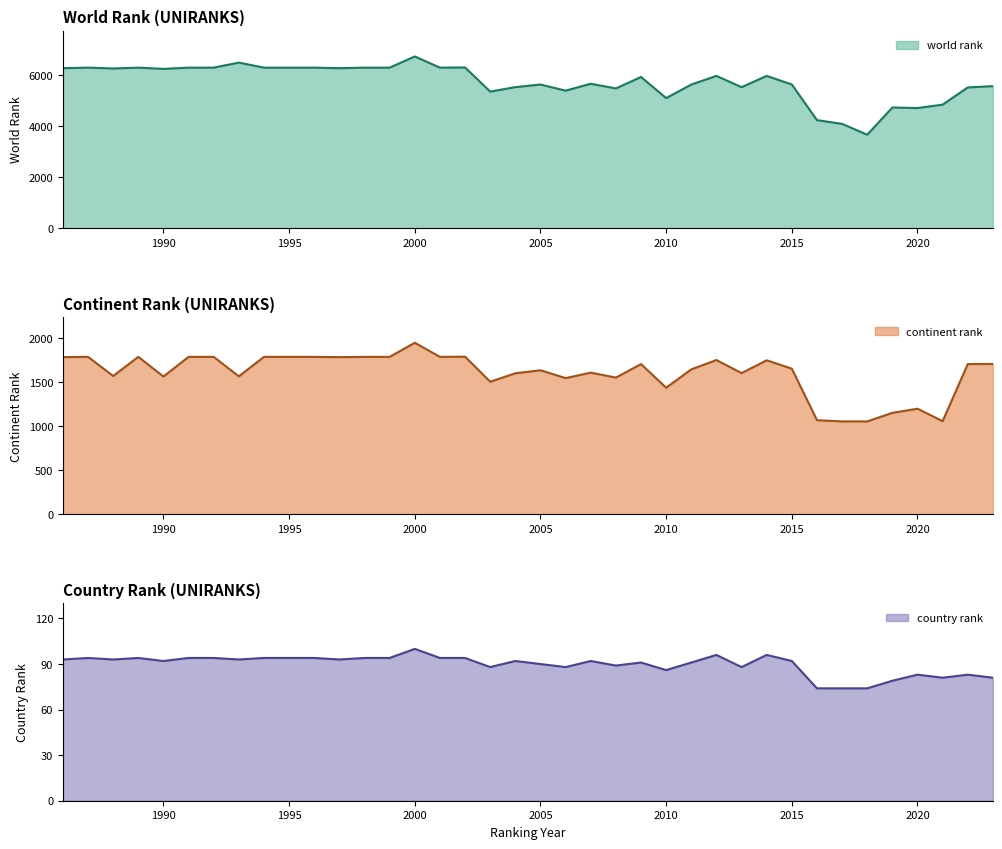

What is the difference between the maximum and second lowest values in the continent rank series?

892